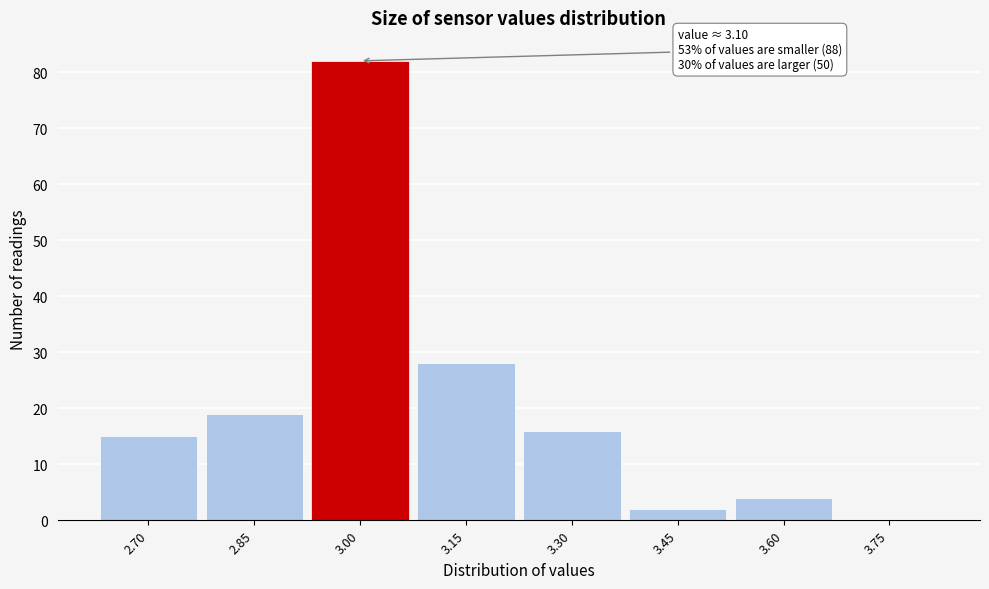

Reading left to right, transcribe all the data shown in this chart.

2.70=15	2.85=19	3.00=82	3.15=28	3.30=16	3.45=2	3.60=4	3.75=0